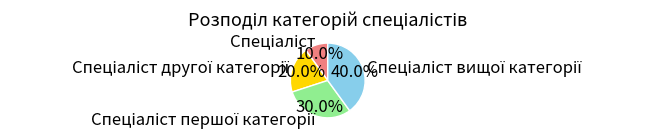

Is there a majority slice in this chart?

No